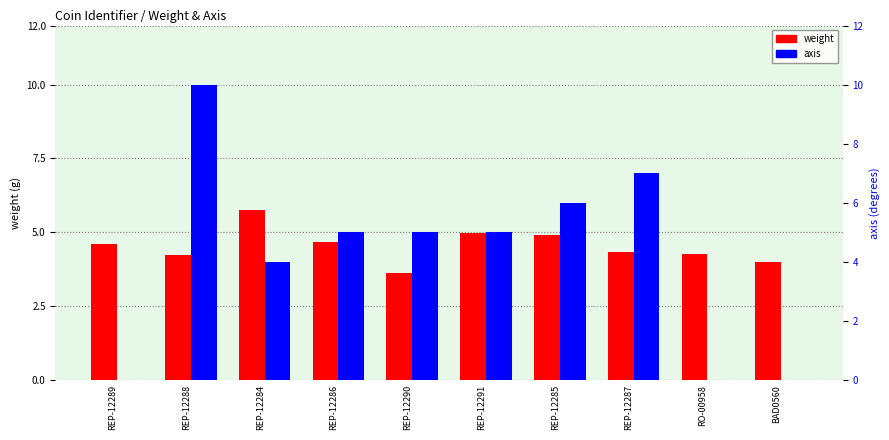

How many data points in axis are above 5?

3